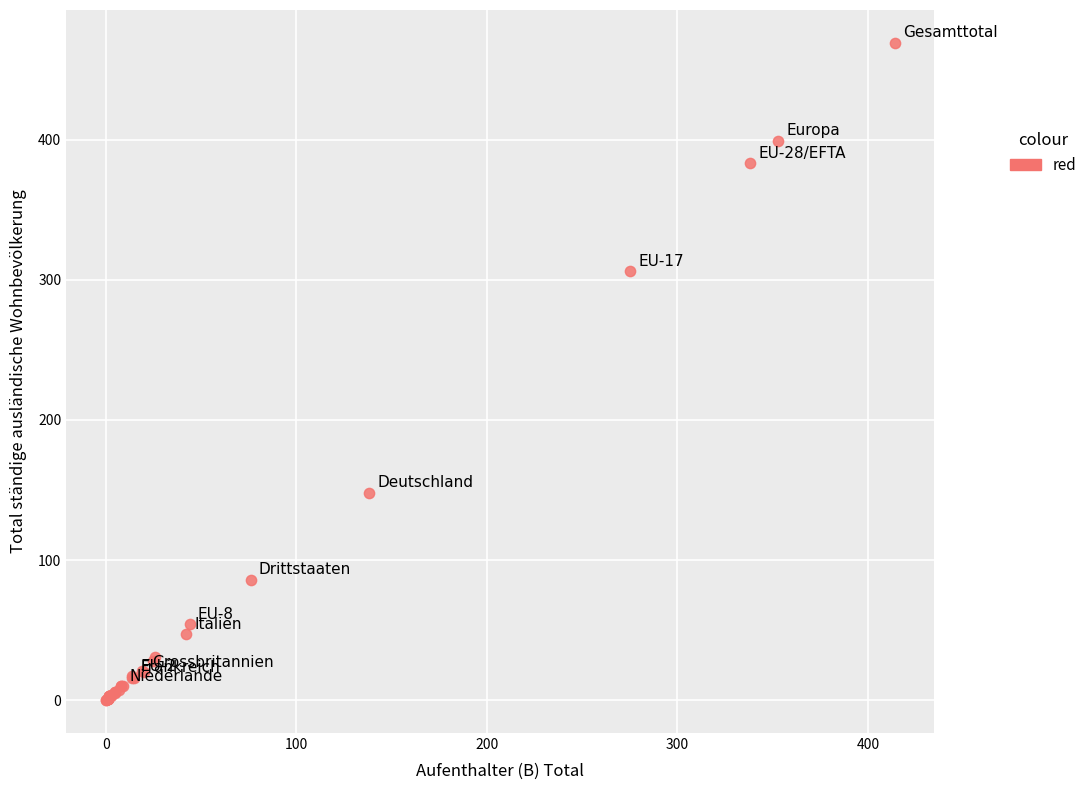

What Y value in the scatter plot is closest to 234?

306